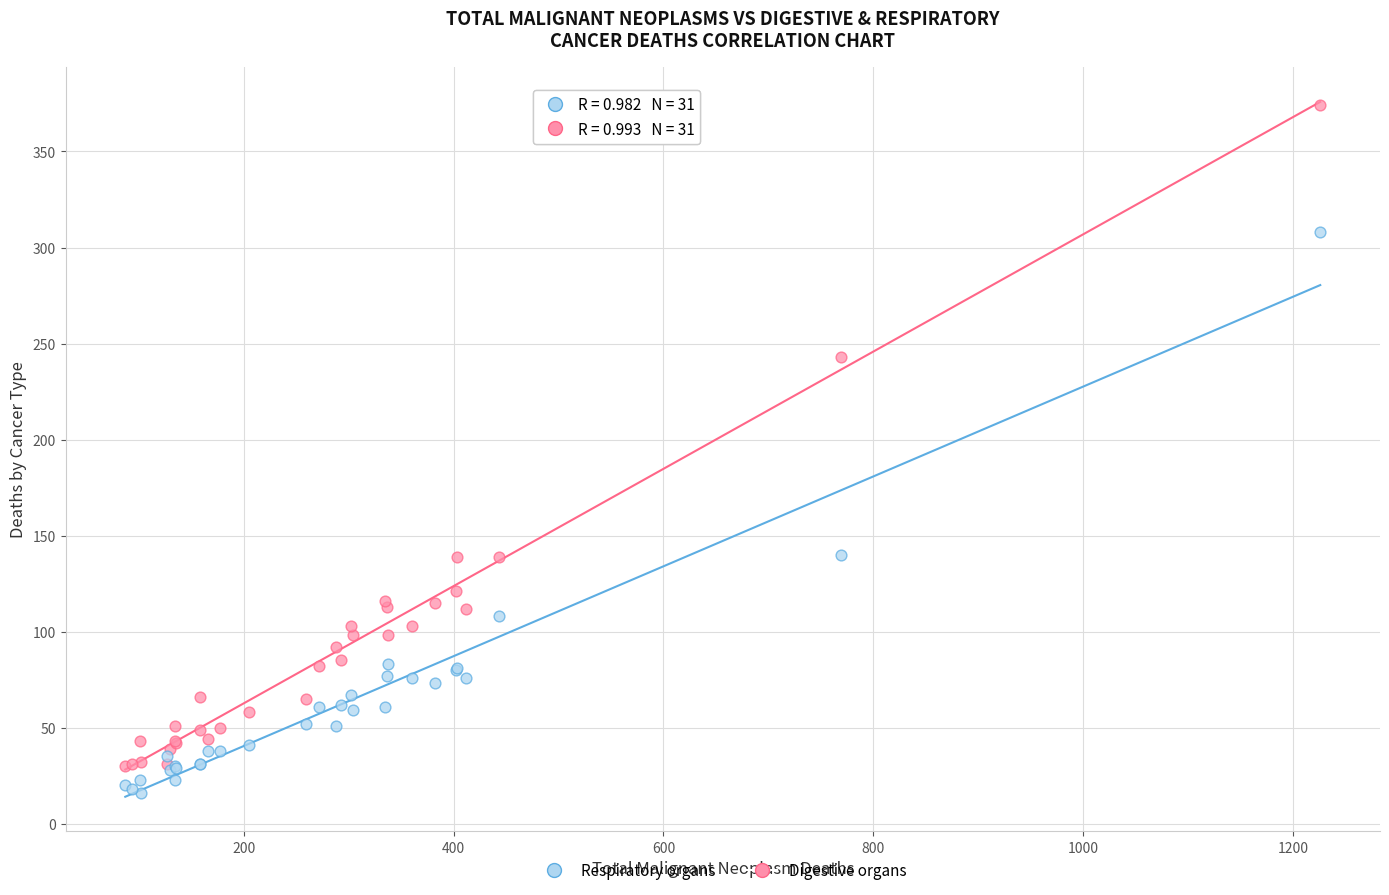

Across all series, what Y value is closest to 195?

243